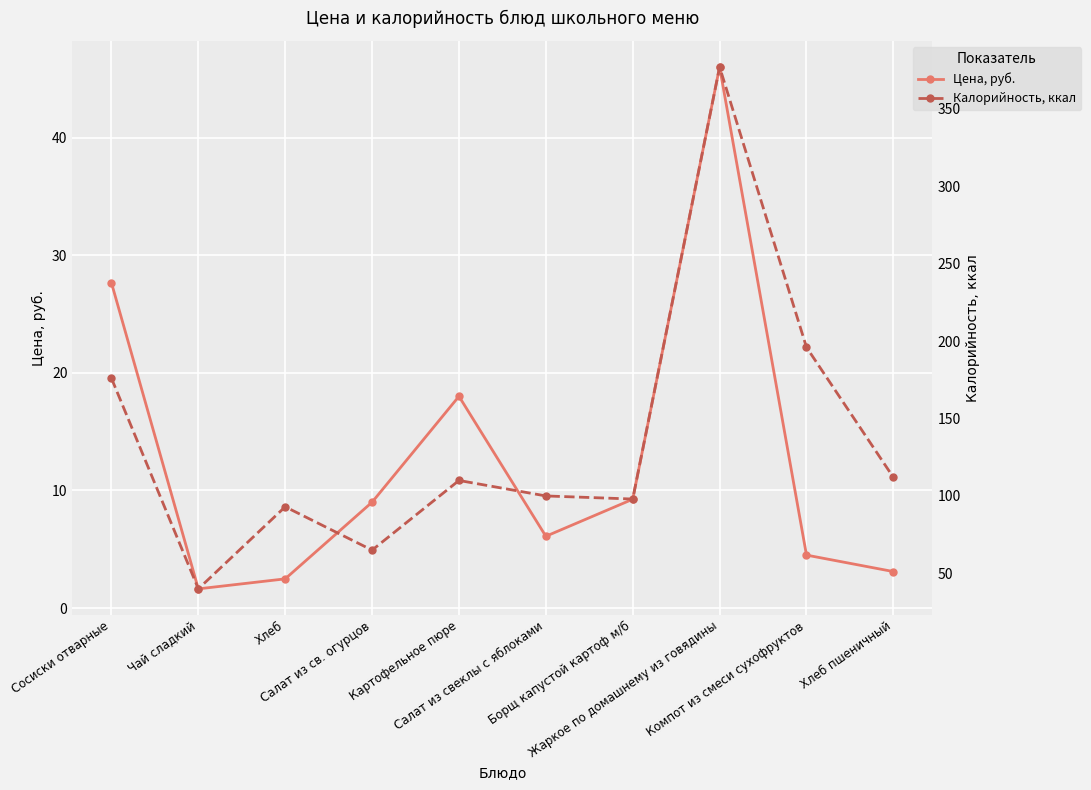

What is the difference between the maximum and minimum values in the Цена, руб. series?

44.4